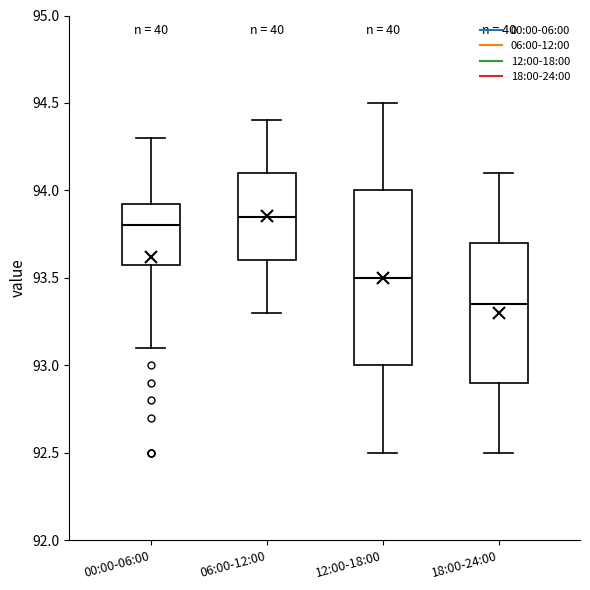

Which box is the tallest, from its lower edge to its upper edge?

12:00-18:00